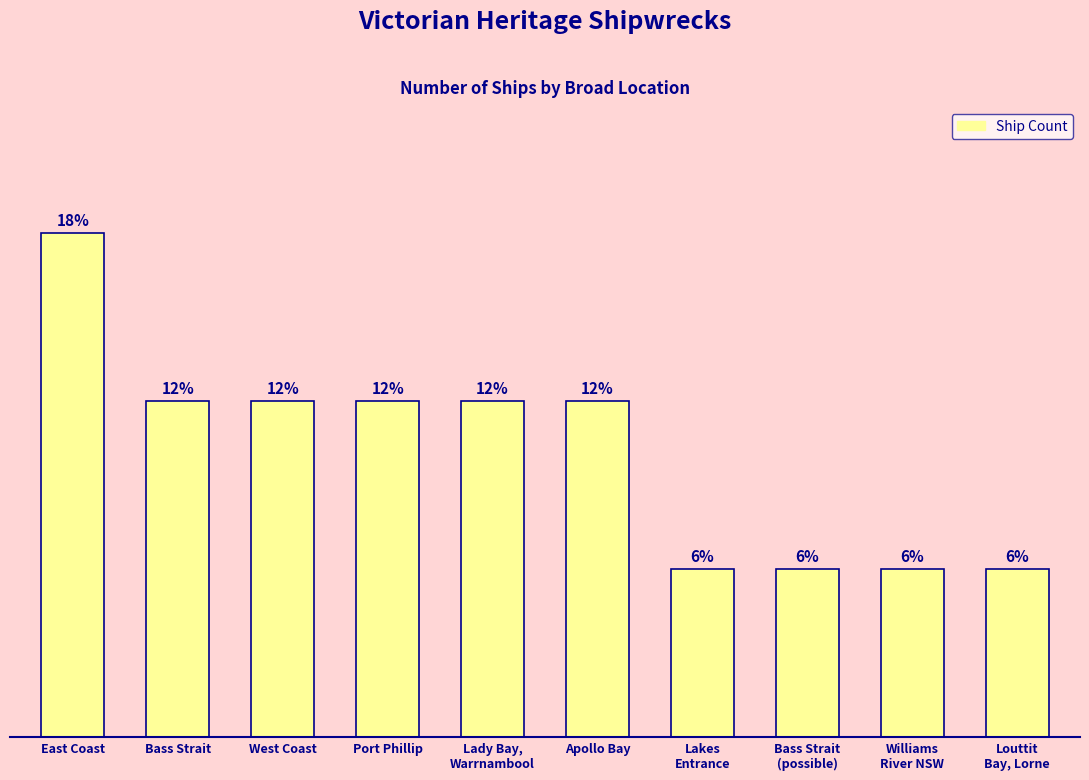

Is it true that the value at Louttit
Bay, Lorne is 1?

True